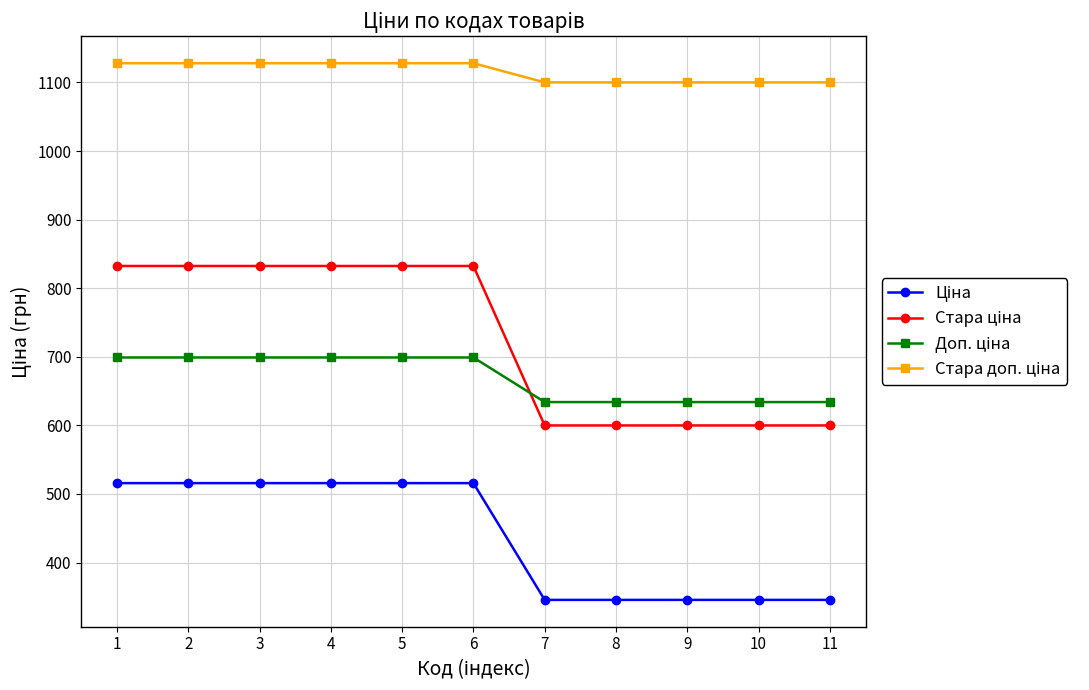

What is the total value across all series at 9?

2679.5